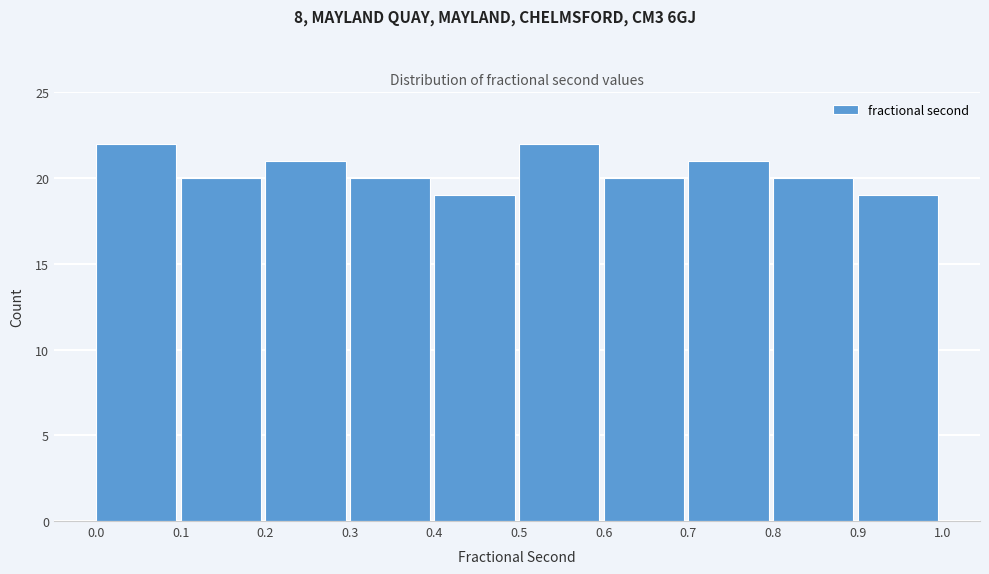

Reading left to right, list every bar in this chart as the range it spans on the x-axis followed by its height. The values are not printed on the chart, so give them approximately, as read against the axis.

0.0 to 0.1: 22
0.1 to 0.2: 20
0.2 to 0.3: 21
0.3 to 0.4: 20
0.4 to 0.5: 19
0.5 to 0.6: 22
0.6 to 0.7: 20
0.7 to 0.8: 21
0.8 to 0.9: 20
0.9 to 1.0: 19